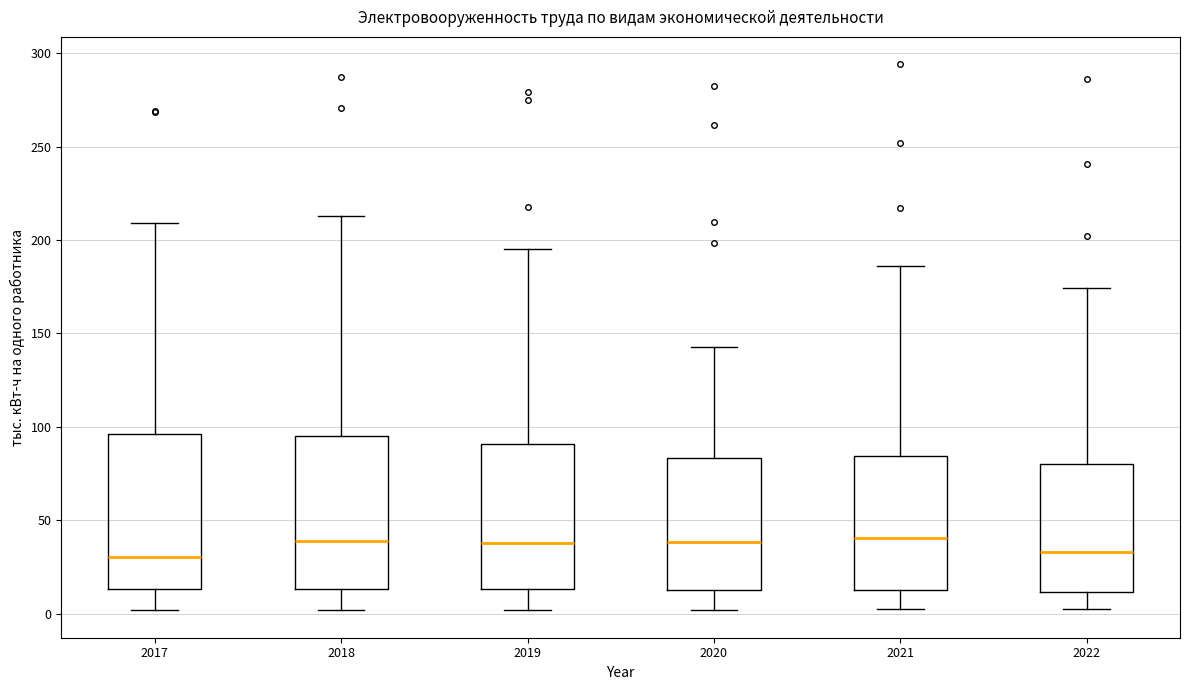

Where is the lower edge of the box at x = 2018 on the y-axis? The values are not printed on the chart, so give them approximately, as read against the axis.

15